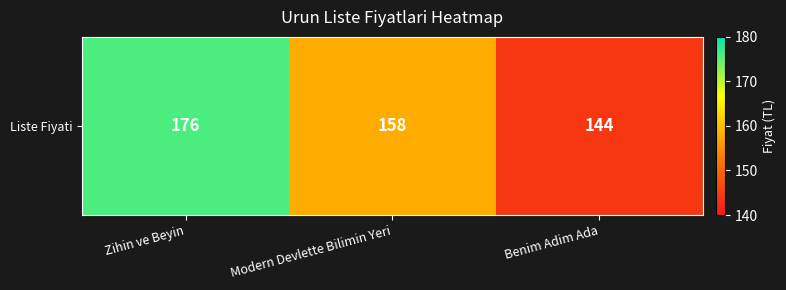

Is it true that the value at Modern Devlette Bilimin Yeri is 158?

True